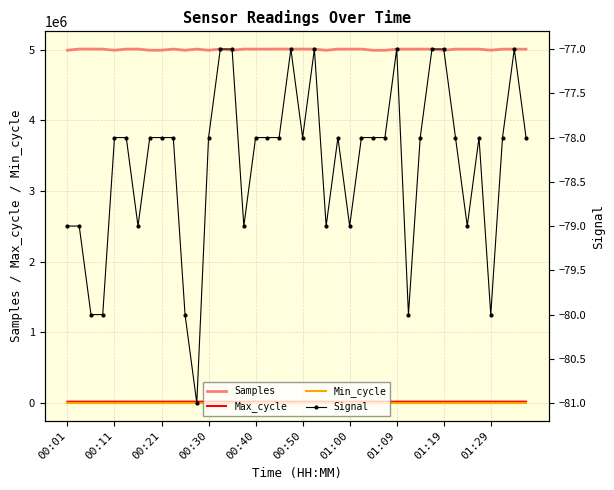

True or false: Samples and Max_cycle intersect in this chart.

False